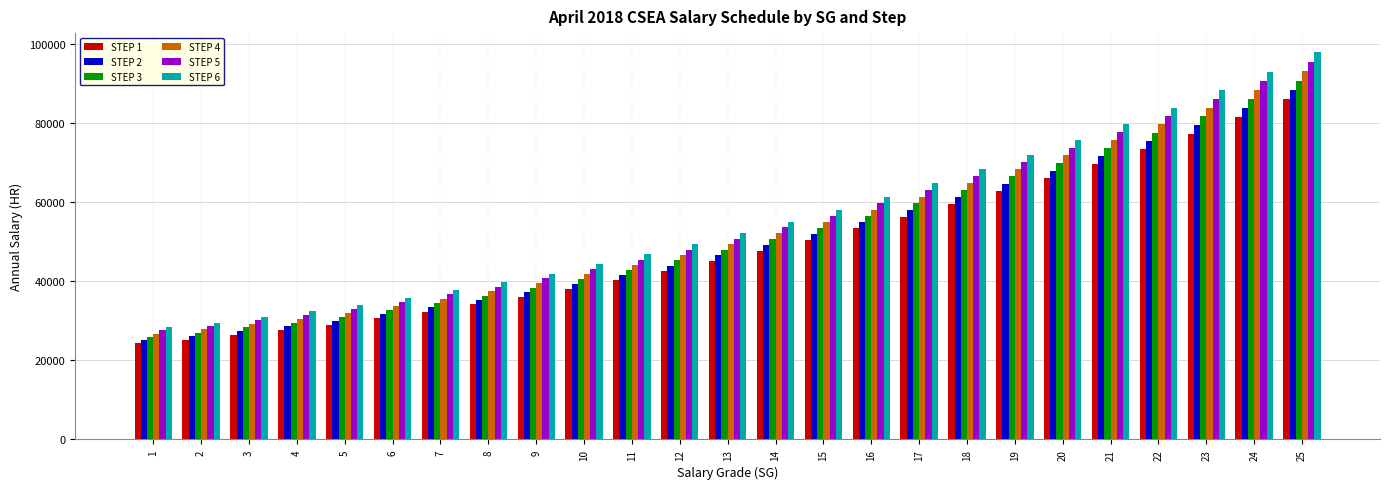

Reading left to right, list all the values displayed in this chart.

STEP 1: 24336	25265	26526	27684	29009	30632	32325	34148	36051	38113	40324	42631	45159	47773	50547	53378	56383	59639	62835	66123	69668	73403	77328	81537	86043
STEP 2: 25157	26127	27426	28637	30007	31669	33413	35277	37231	39350	41623	43975	46566	49238	52073	54975	58070	61402	64685	68045	71680	75506	79523	83810	88417
STEP 3: 25978	26989	28326	29590	31005	32706	34501	36406	38411	40587	42922	45319	47973	50703	53599	56572	59757	63165	66535	69967	73692	77609	81718	86083	90791
STEP 4: 26799	27851	29226	30543	32003	33743	35589	37535	39591	41824	44221	46663	49380	52168	55125	58169	61444	64928	68385	71889	75704	79712	83913	88356	93165
STEP 5: 27620	28713	30126	31496	33001	34780	36677	38664	40771	43061	45520	48007	50787	53633	56651	59766	63131	66691	70235	73811	77716	81815	86108	90629	95539
STEP 6: 28441	29575	31026	32449	33999	35817	37765	39793	41951	44298	46819	49351	52194	55098	58177	61363	64818	68454	72085	75733	79728	83918	88303	92902	97913